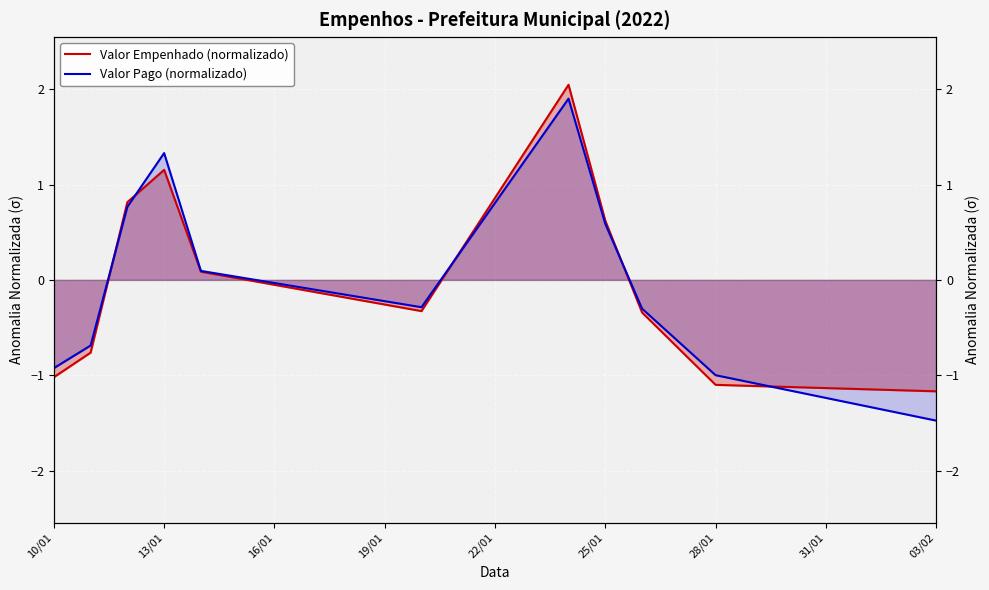

How many data points in Valor Empenhado (normalizado) are less than 0?

6